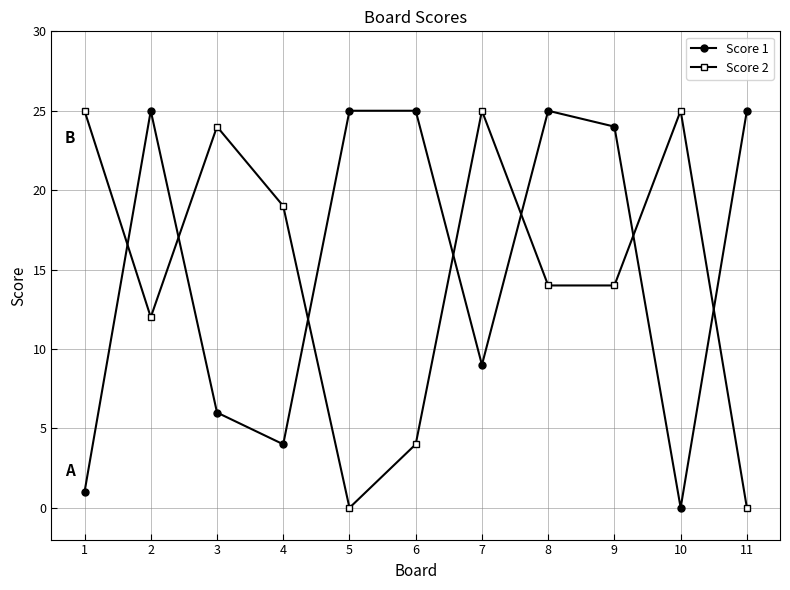

Count the number of categories in the chart.

11